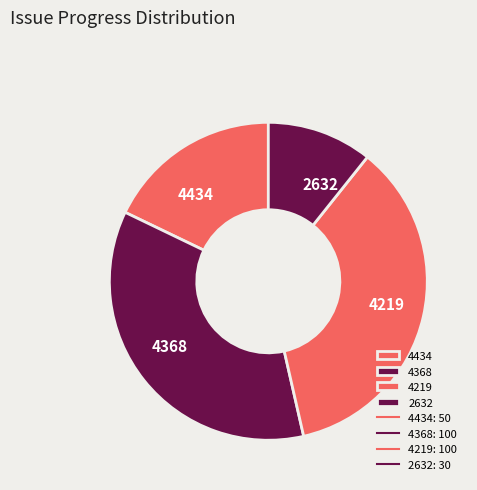

What is the smallest slice in the pie chart?

2632